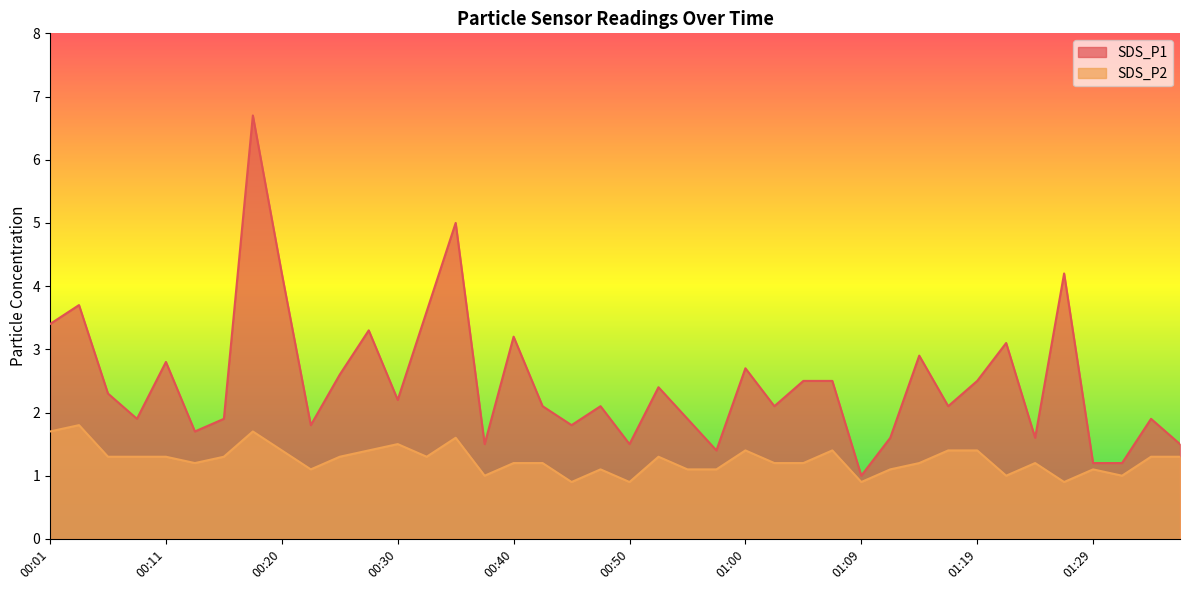

At which category does SDS_P1 reach its first local peak?

00:03